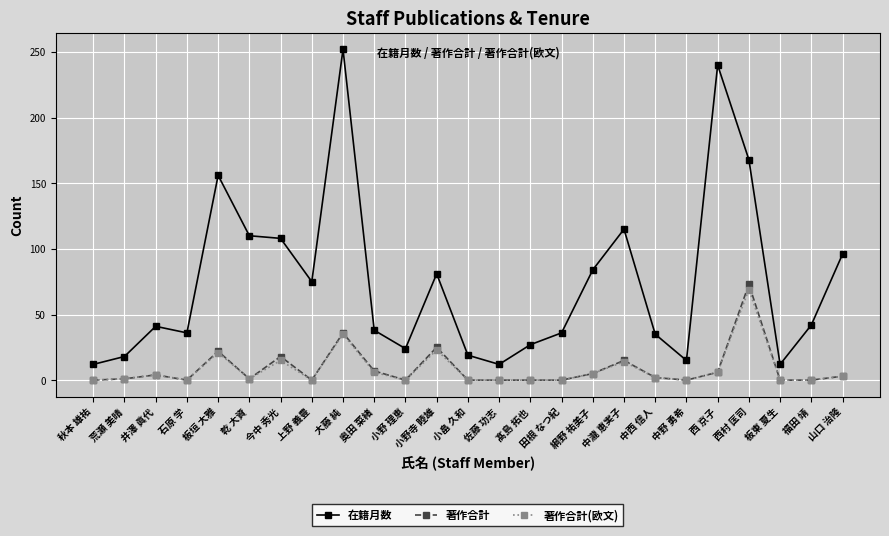

True or false: 著作合計 and 在籍月数 cross at least once.

False